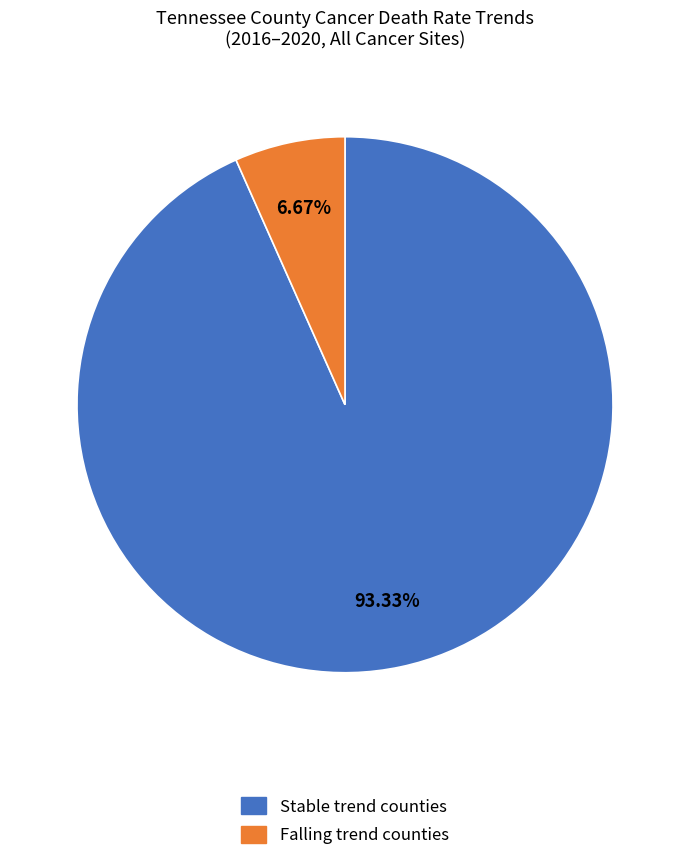

Is there a majority slice in this chart?

Yes